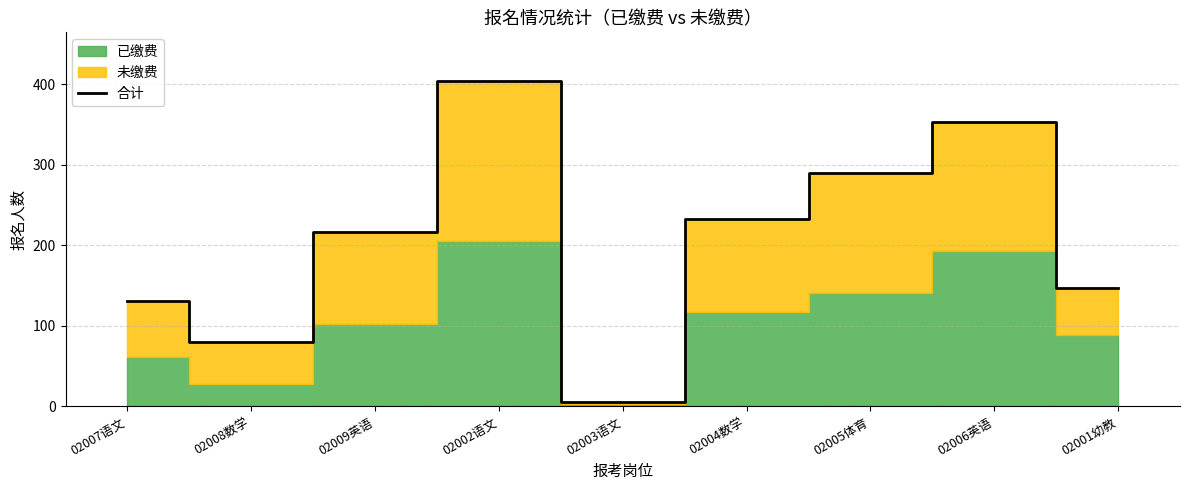

What is the change in value from 02005体育 to 02001幼教?

-143